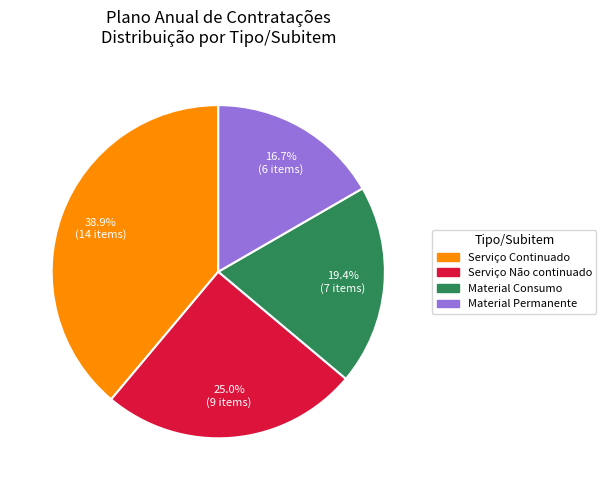

How many segments does this pie chart have?

4